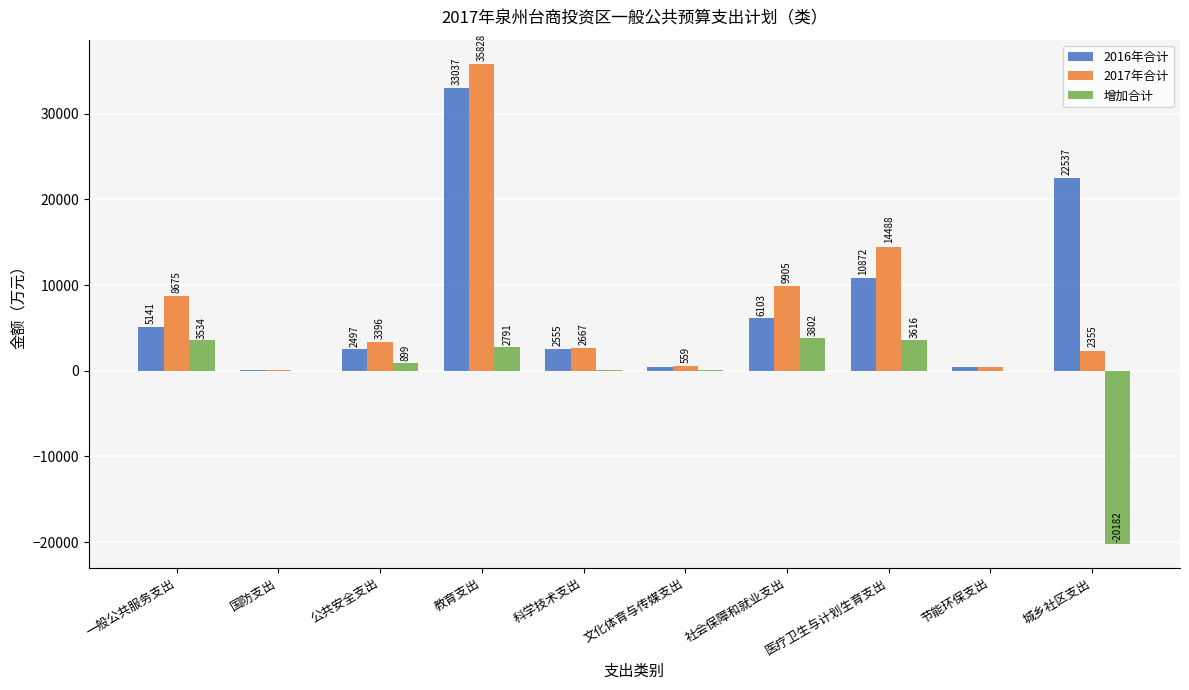

Which series changed the most between 科学技术支出 and 社会保障和就业支出?

2017年合计